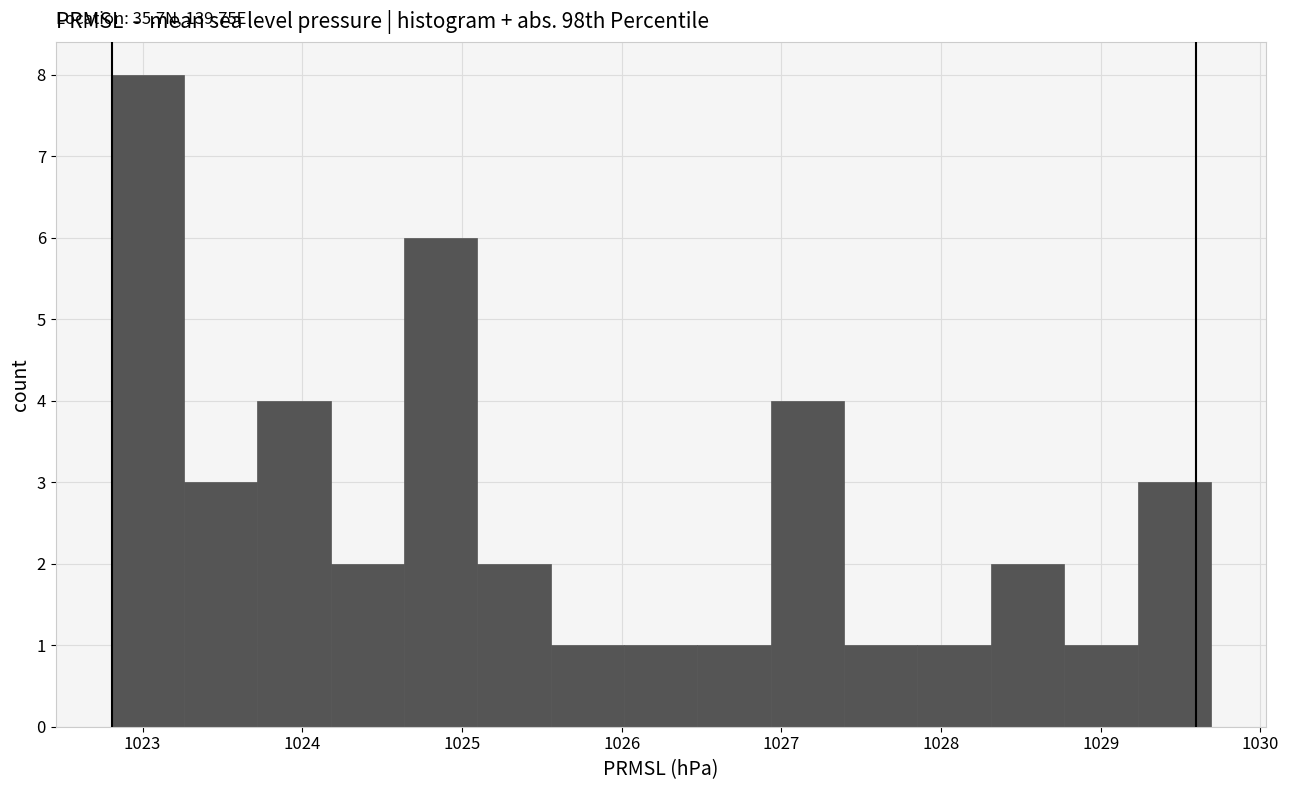

Which range on the x-axis has the tallest bar?

1022.8 to 1023.3